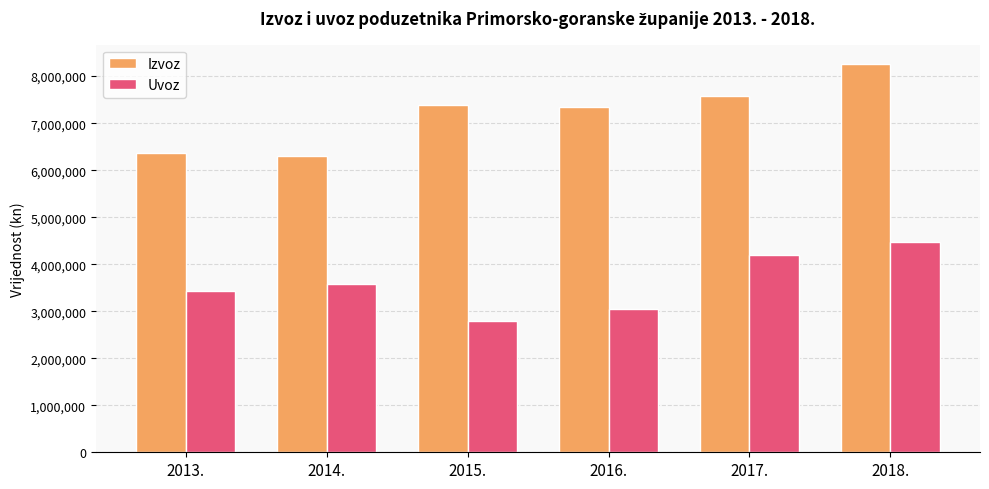

What are all the series names shown in the legend?

Izvoz, Uvoz